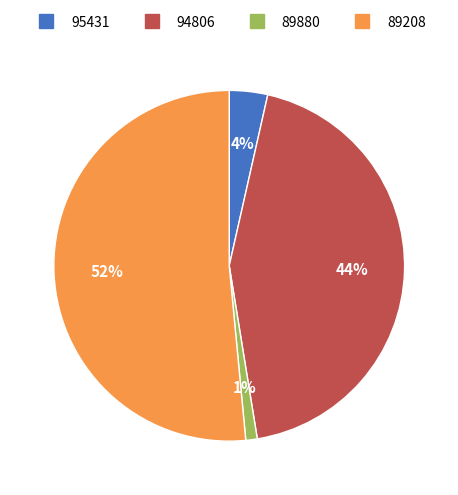

Which has a higher value, 89880 or 94806?

94806